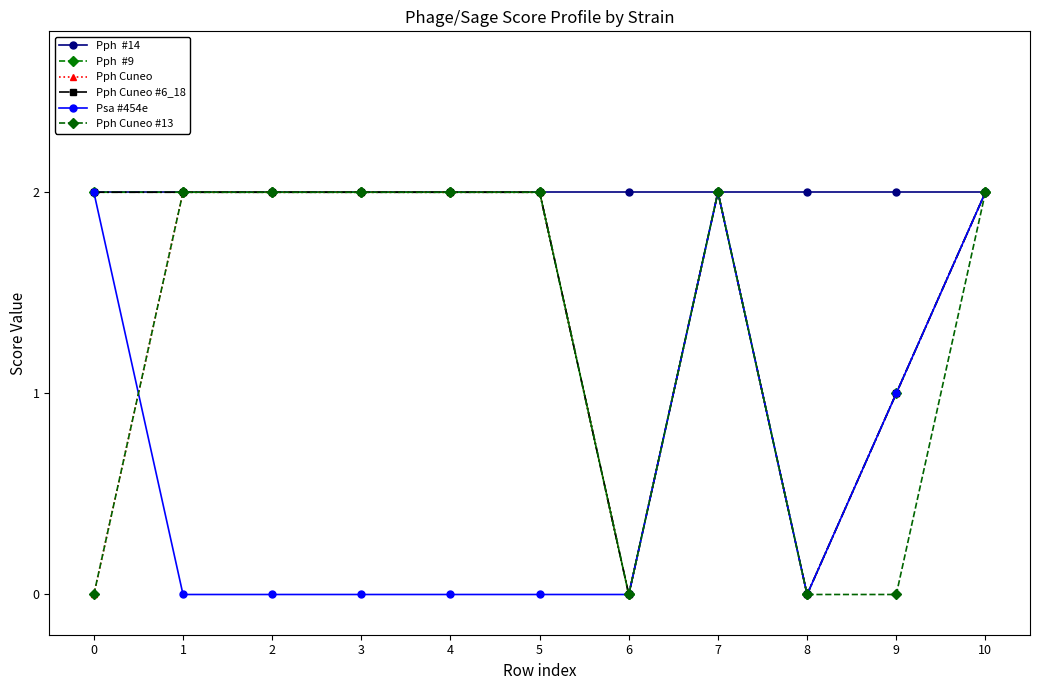

Is this an area chart (filled region under the line)?

No